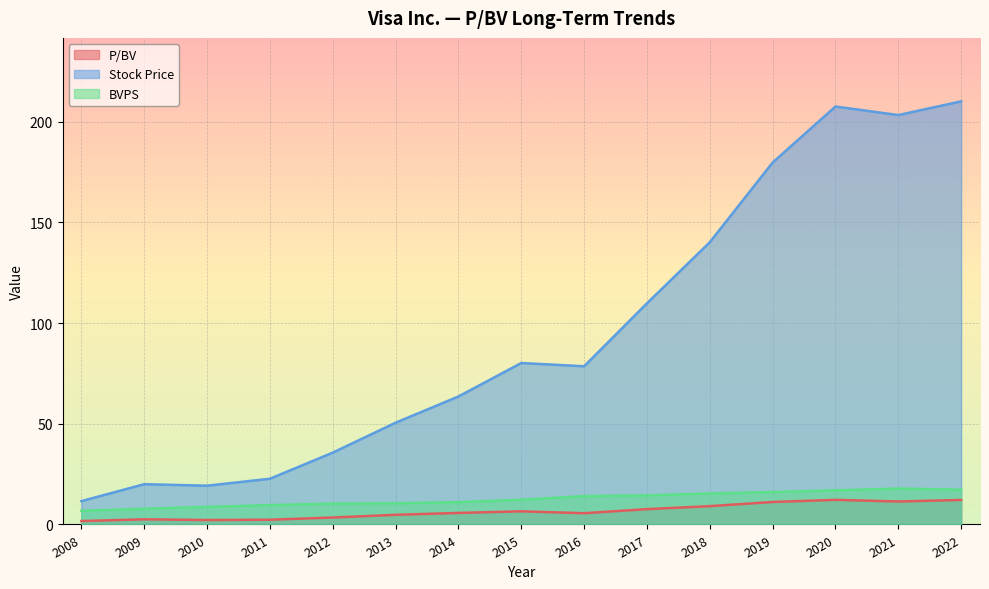

Reading left to right, extract all data points from this chart.

P/BV: 2008=1.7	2009=2.6	2010=2.2	2011=2.4	2012=3.5	2013=4.8	2014=5.7	2015=6.5	2016=5.6	2017=7.6	2018=9.1	2019=11.2	2020=12.2	2021=11.4	2022=12.2
Stock Price: 2008=11.6	2009=20.0	2010=19.3	2011=22.7	2012=35.7	2013=50.5	2014=63.6	2015=80.2	2016=78.6	2017=109.8	2018=140.2	2019=179.8	2020=207.6	2021=203.3	2022=210.1
BVPS: 2008=6.8	2009=7.8	2010=8.7	2011=9.6	2012=10.3	2013=10.6	2014=11.1	2015=12.3	2016=14.1	2017=14.4	2018=15.4	2019=16.1	2020=17.0	2021=17.8	2022=17.3